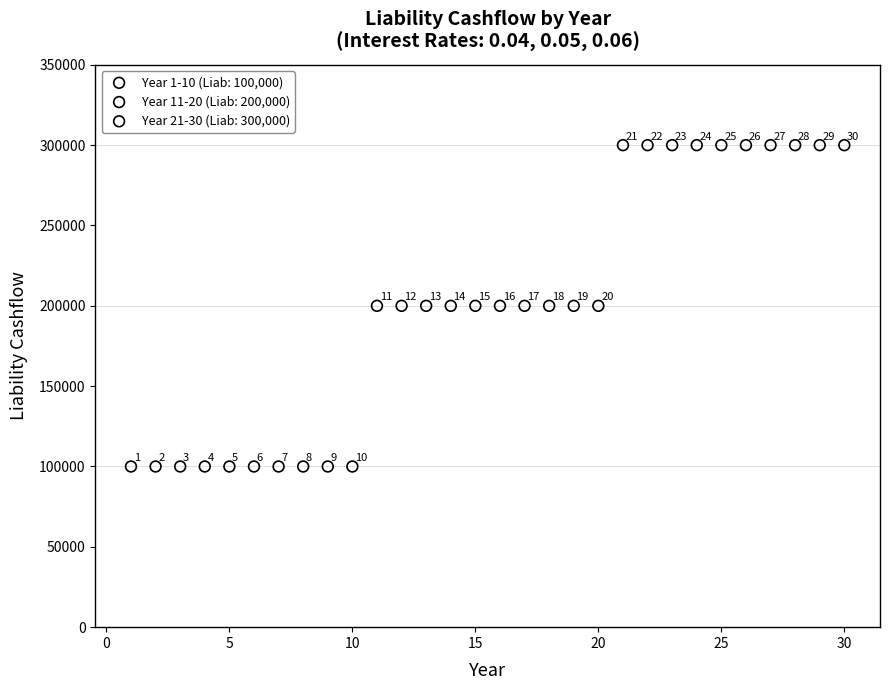

Which series reaches the minimum Y coordinate?

Year 1-10 (Liab: 100,000)